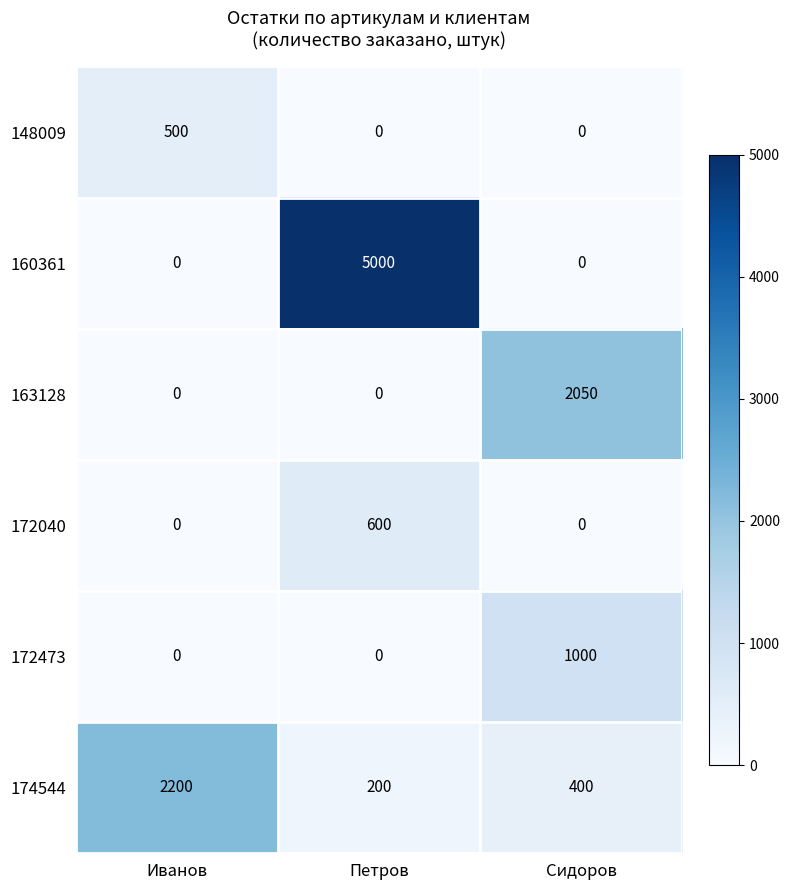

How many data points does each series have?

3